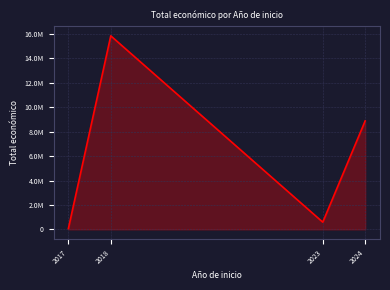

Rank the categories by value from lowest to highest.

2017, 2023, 2024, 2018